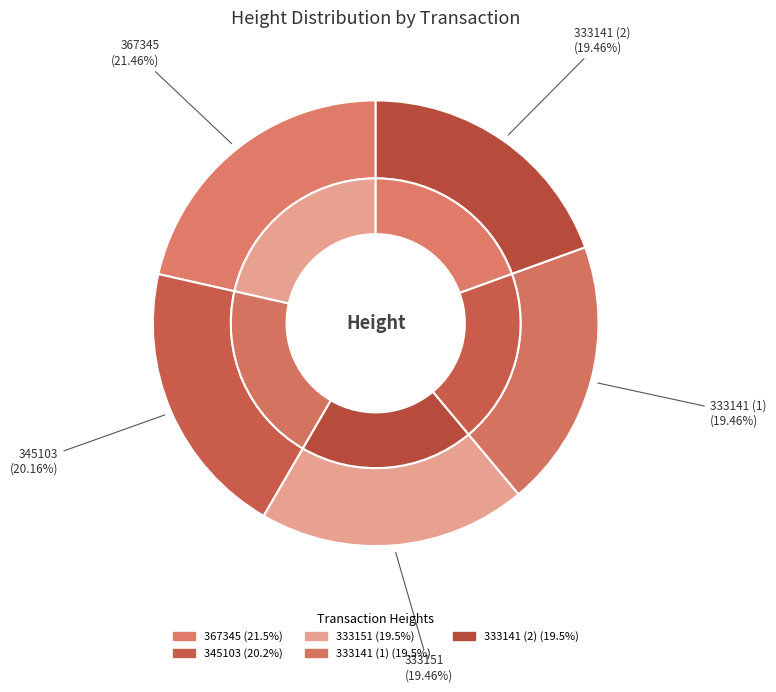

Between 333141 (2) and 333151, which is larger?

333151